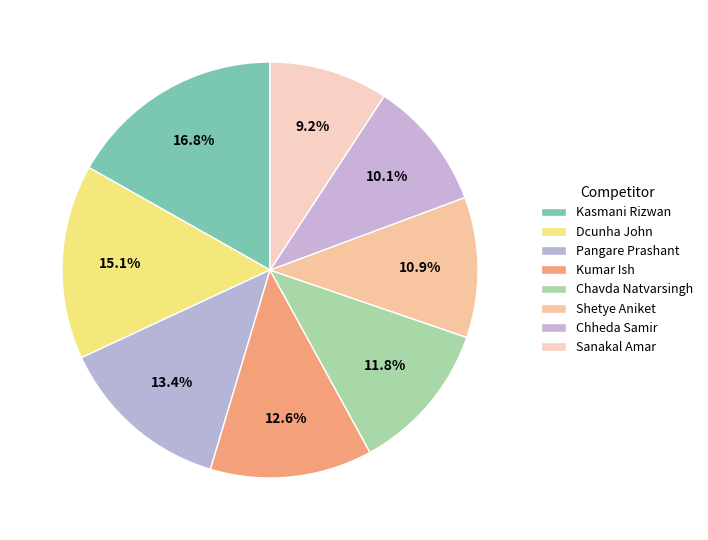

Count the number of slices in the pie.

8